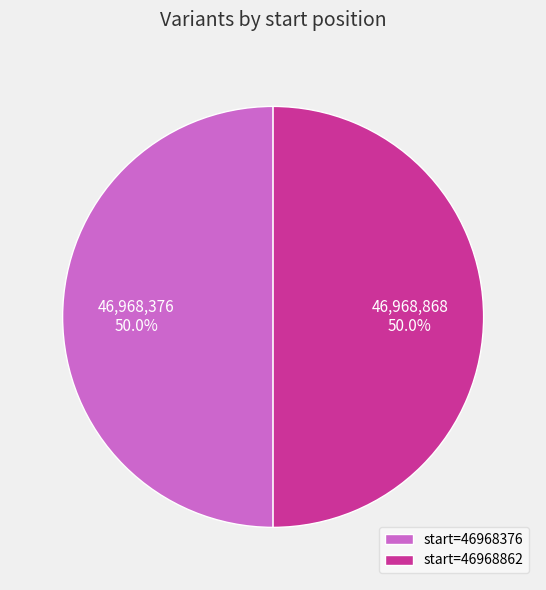

What is the ratio of the value at start=46968862 to the value at start=46968376?

1.0